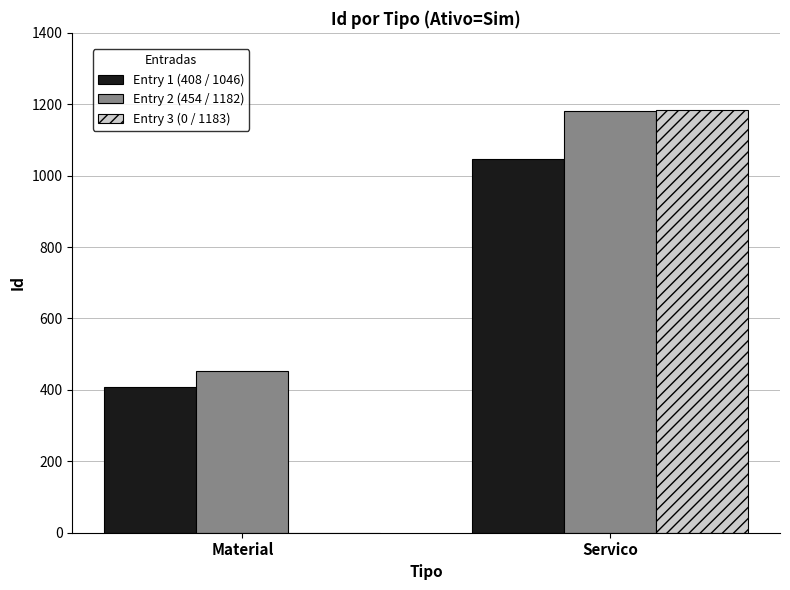

Is it true that Entry 1 (408 / 1046) equals 362 at Servico?

False